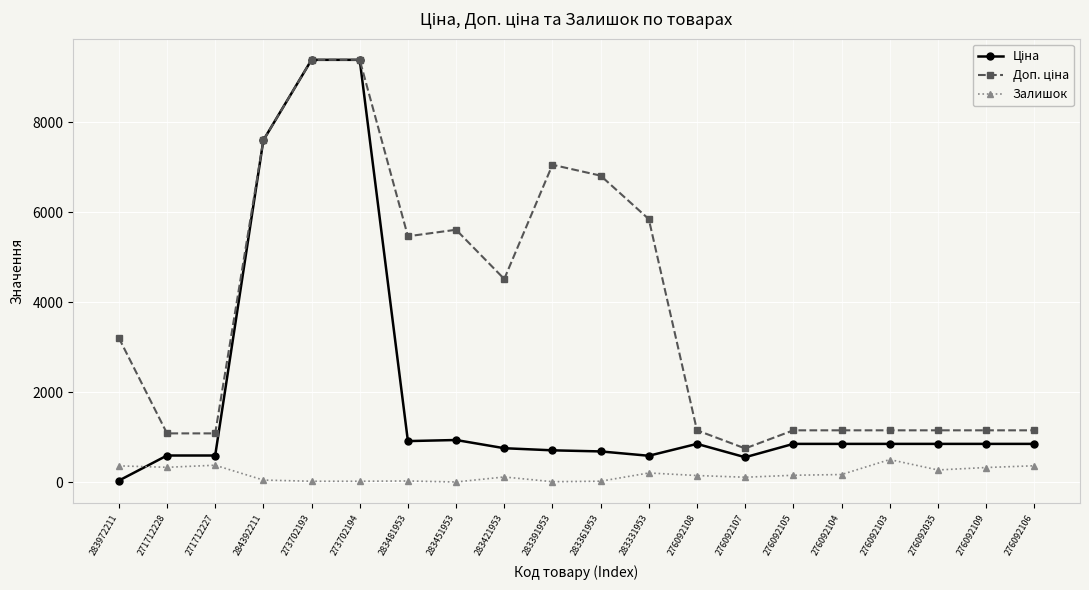

What is the maximum value shown in the chart?

9384.0